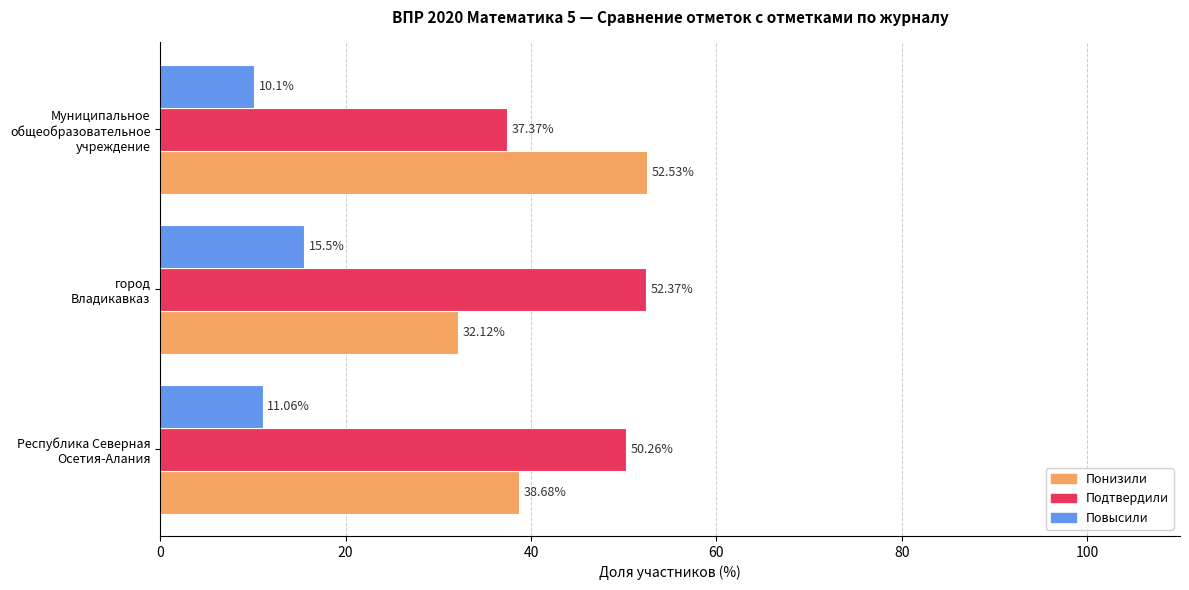

What is the average value of the Подтвердили series?

46.7